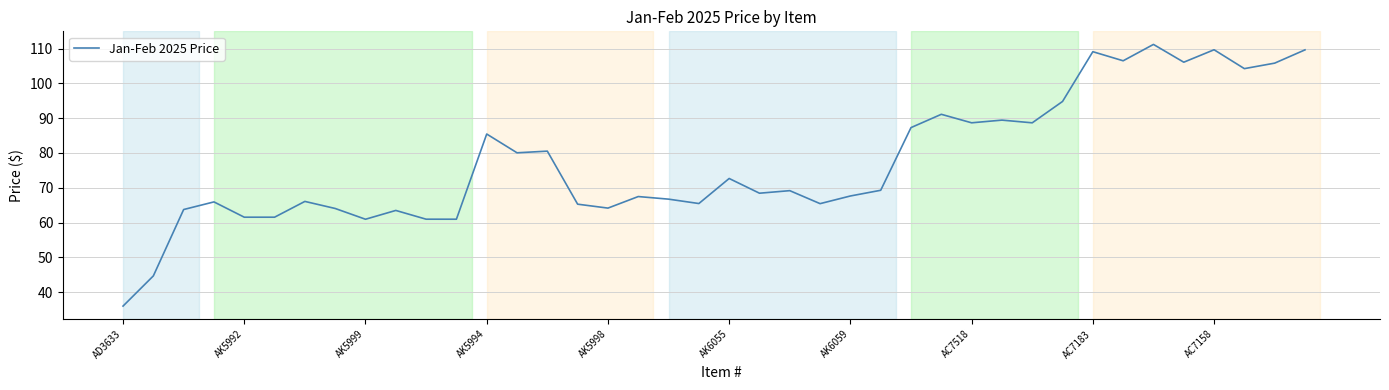

What is the sum of all values?

3099.7